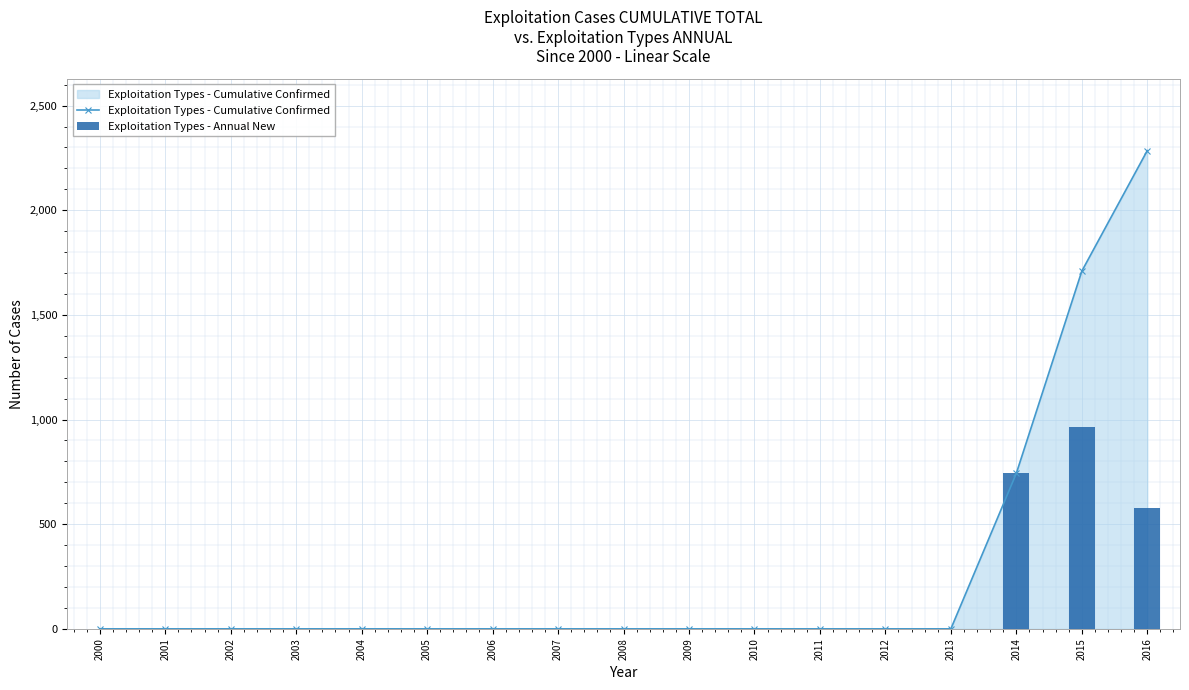

Which series has the largest range (max minus min)?

Exploitation Types - Cumulative Confirmed